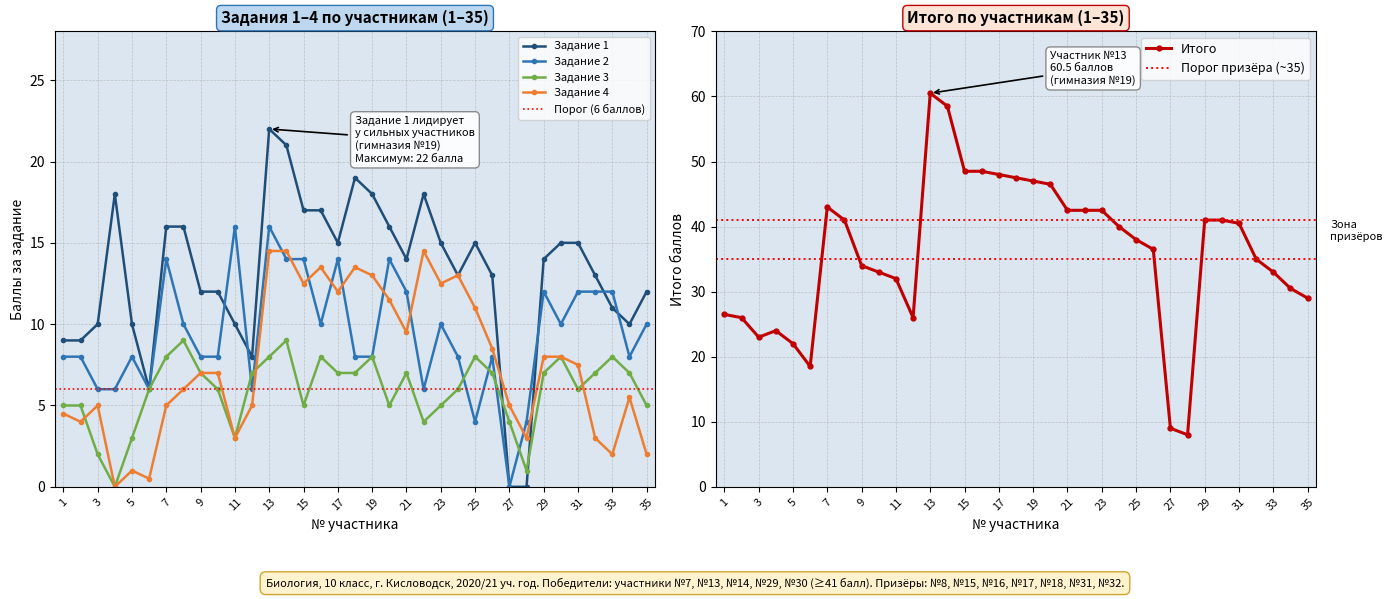

True or false: Итого has more than 2 points higher than both neighbors.

True